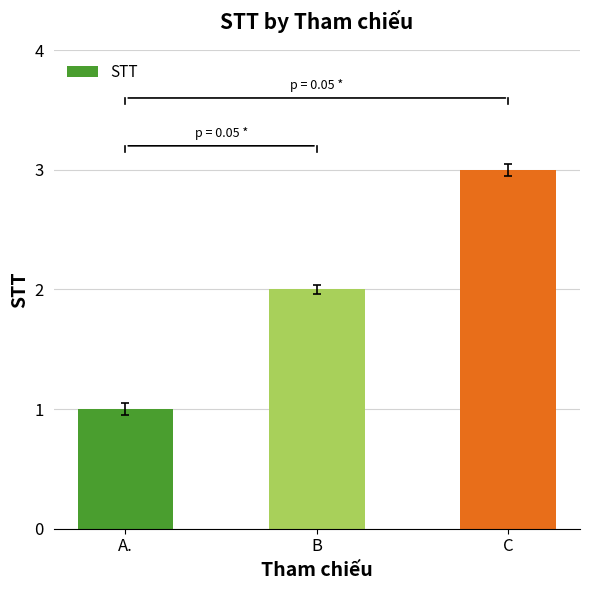

What is the approximate value at C?

3